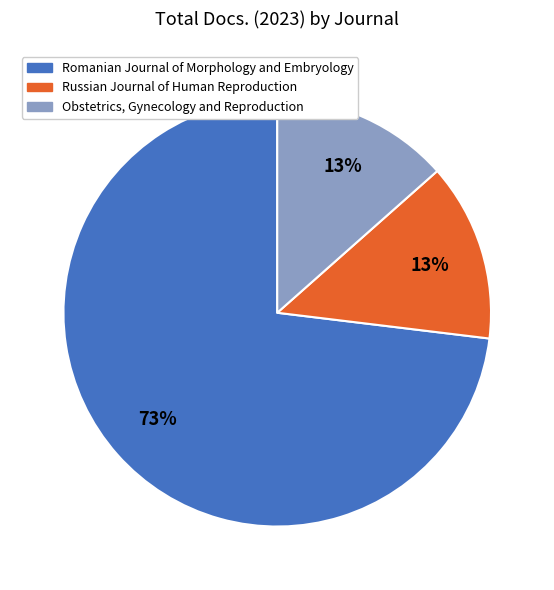

How many segments does this pie chart have?

3